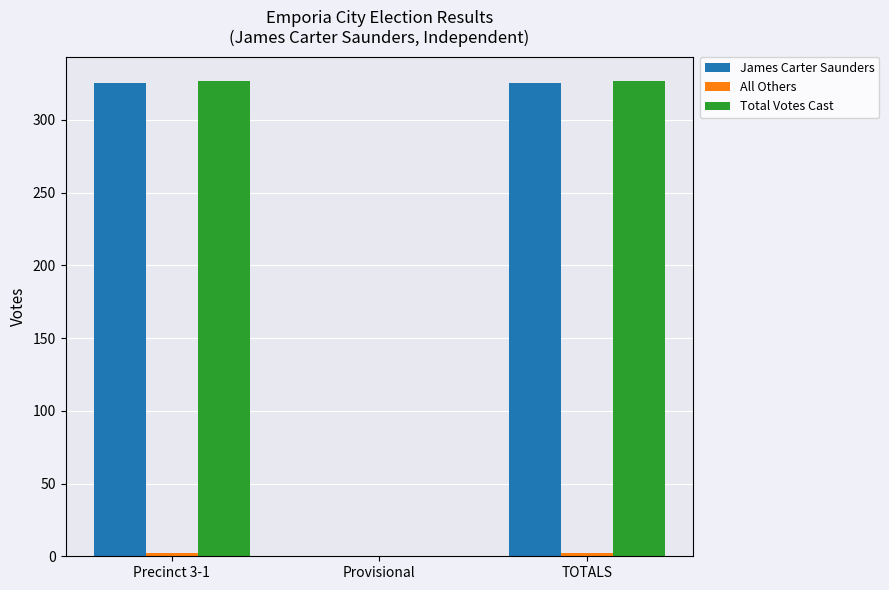

The value of James Carter Saunders at TOTALS is 443. True or false?

False